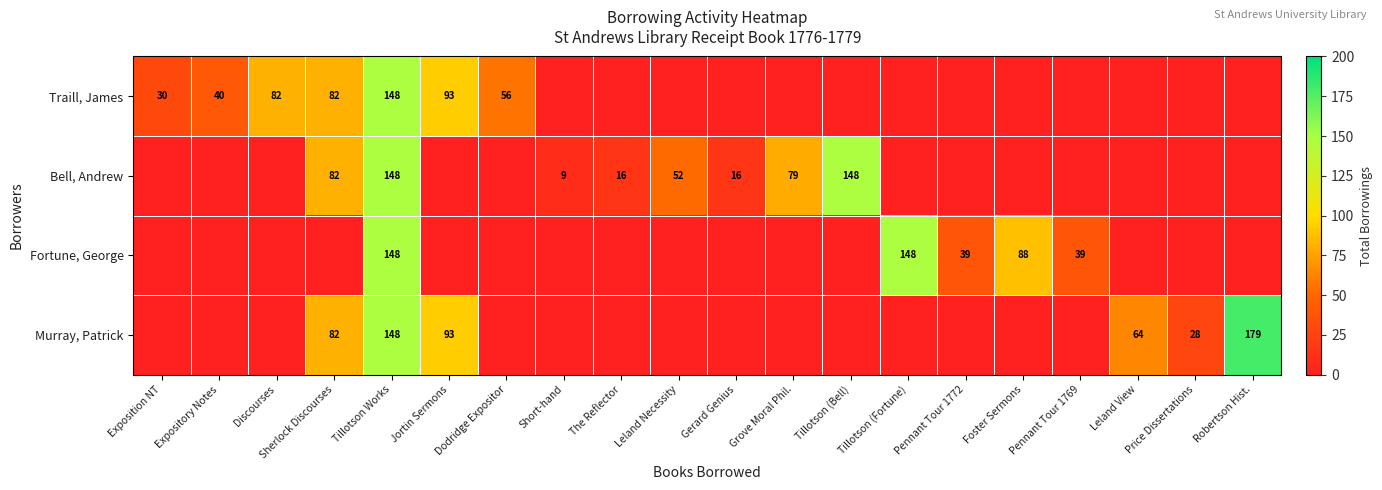

Count the number of data series in this chart.

4